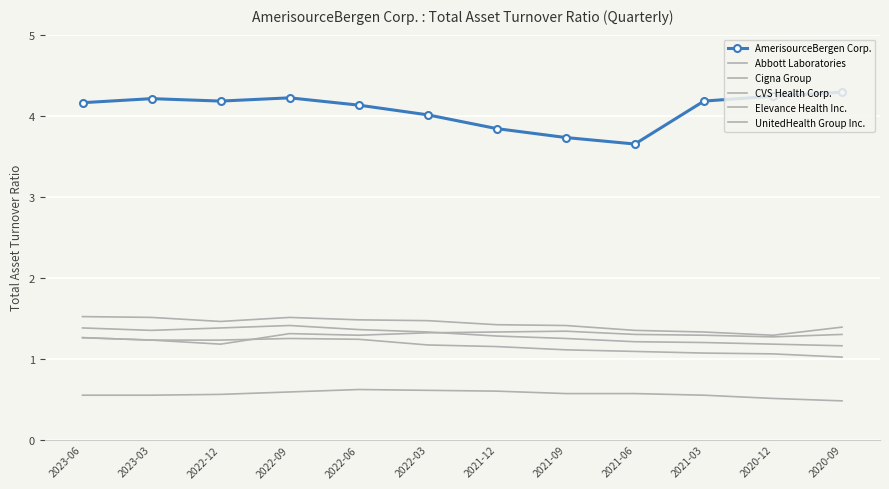

Reading left to right, extract all data points from this chart.

AmerisourceBergen Corp.: 2023-06=4.2	2023-03=4.2	2022-12=4.2	2022-09=4.2	2022-06=4.1	2022-03=4.0	2021-12=3.8	2021-09=3.7	2021-06=3.6	2021-03=4.2	2020-12=4.2	2020-09=4.3
Abbott Laboratories: 2023-06=0.6	2023-03=0.6	2022-12=0.6	2022-09=0.6	2022-06=0.6	2022-03=0.6	2021-12=0.6	2021-09=0.6	2021-06=0.6	2021-03=0.6	2020-12=0.5	2020-09=0.5
Cigna Group: 2023-06=1.3	2023-03=1.2	2022-12=1.2	2022-09=1.2	2022-06=1.2	2022-03=1.2	2021-12=1.1	2021-09=1.1	2021-06=1.1	2021-03=1.1	2020-12=1.1	2020-09=1.0
CVS Health Corp.: 2023-06=1.4	2023-03=1.4	2022-12=1.4	2022-09=1.4	2022-06=1.4	2022-03=1.3	2021-12=1.3	2021-09=1.2	2021-06=1.2	2021-03=1.2	2020-12=1.2	2020-09=1.2
Elevance Health Inc.: 2023-06=1.5	2023-03=1.5	2022-12=1.5	2022-09=1.5	2022-06=1.5	2022-03=1.5	2021-12=1.4	2021-09=1.4	2021-06=1.4	2021-03=1.3	2020-12=1.3	2020-09=1.4
UnitedHealth Group Inc.: 2023-06=1.3	2023-03=1.2	2022-12=1.2	2022-09=1.3	2022-06=1.3	2022-03=1.3	2021-12=1.3	2021-09=1.3	2021-06=1.3	2021-03=1.3	2020-12=1.3	2020-09=1.3